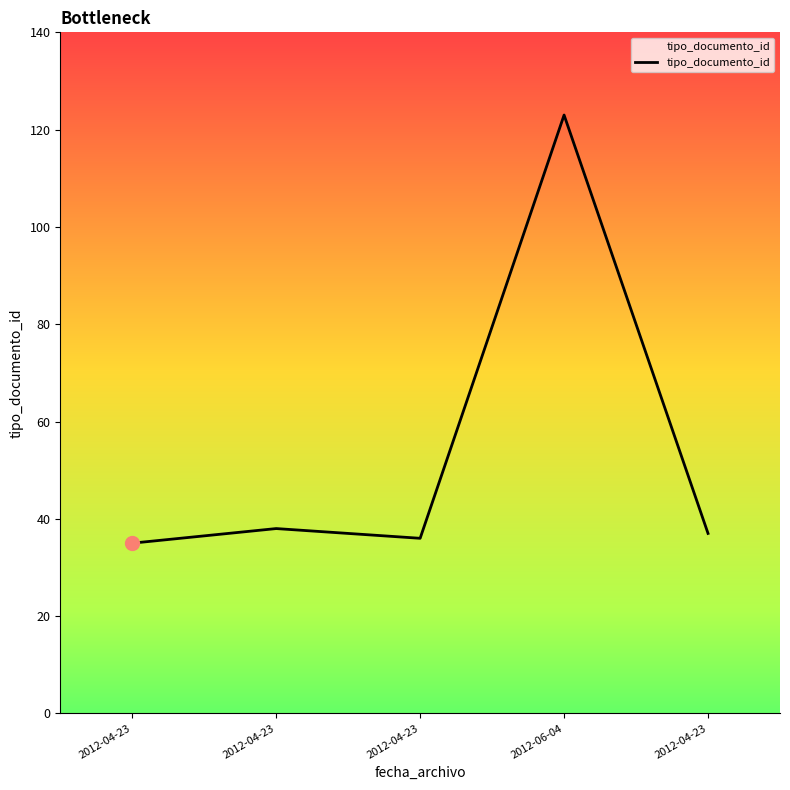

How many distinct data groups are displayed?

1